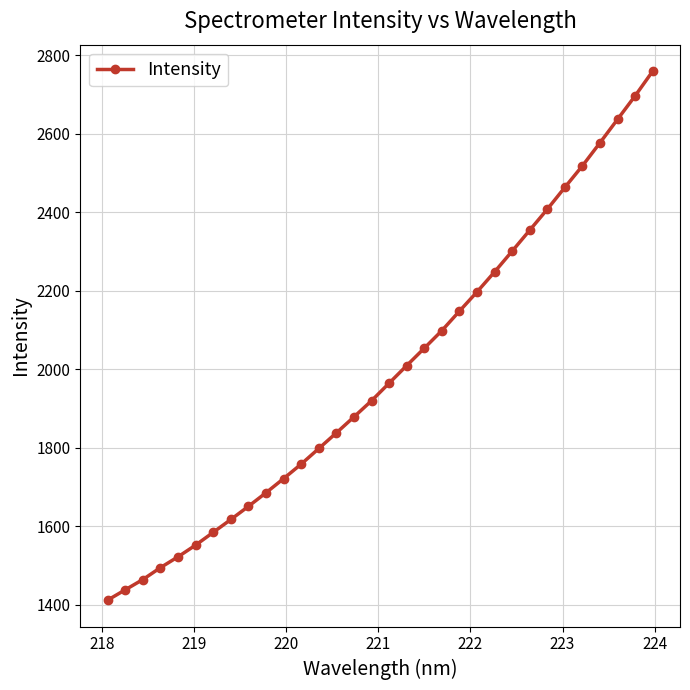

Does the chart have visible grid lines?

Yes